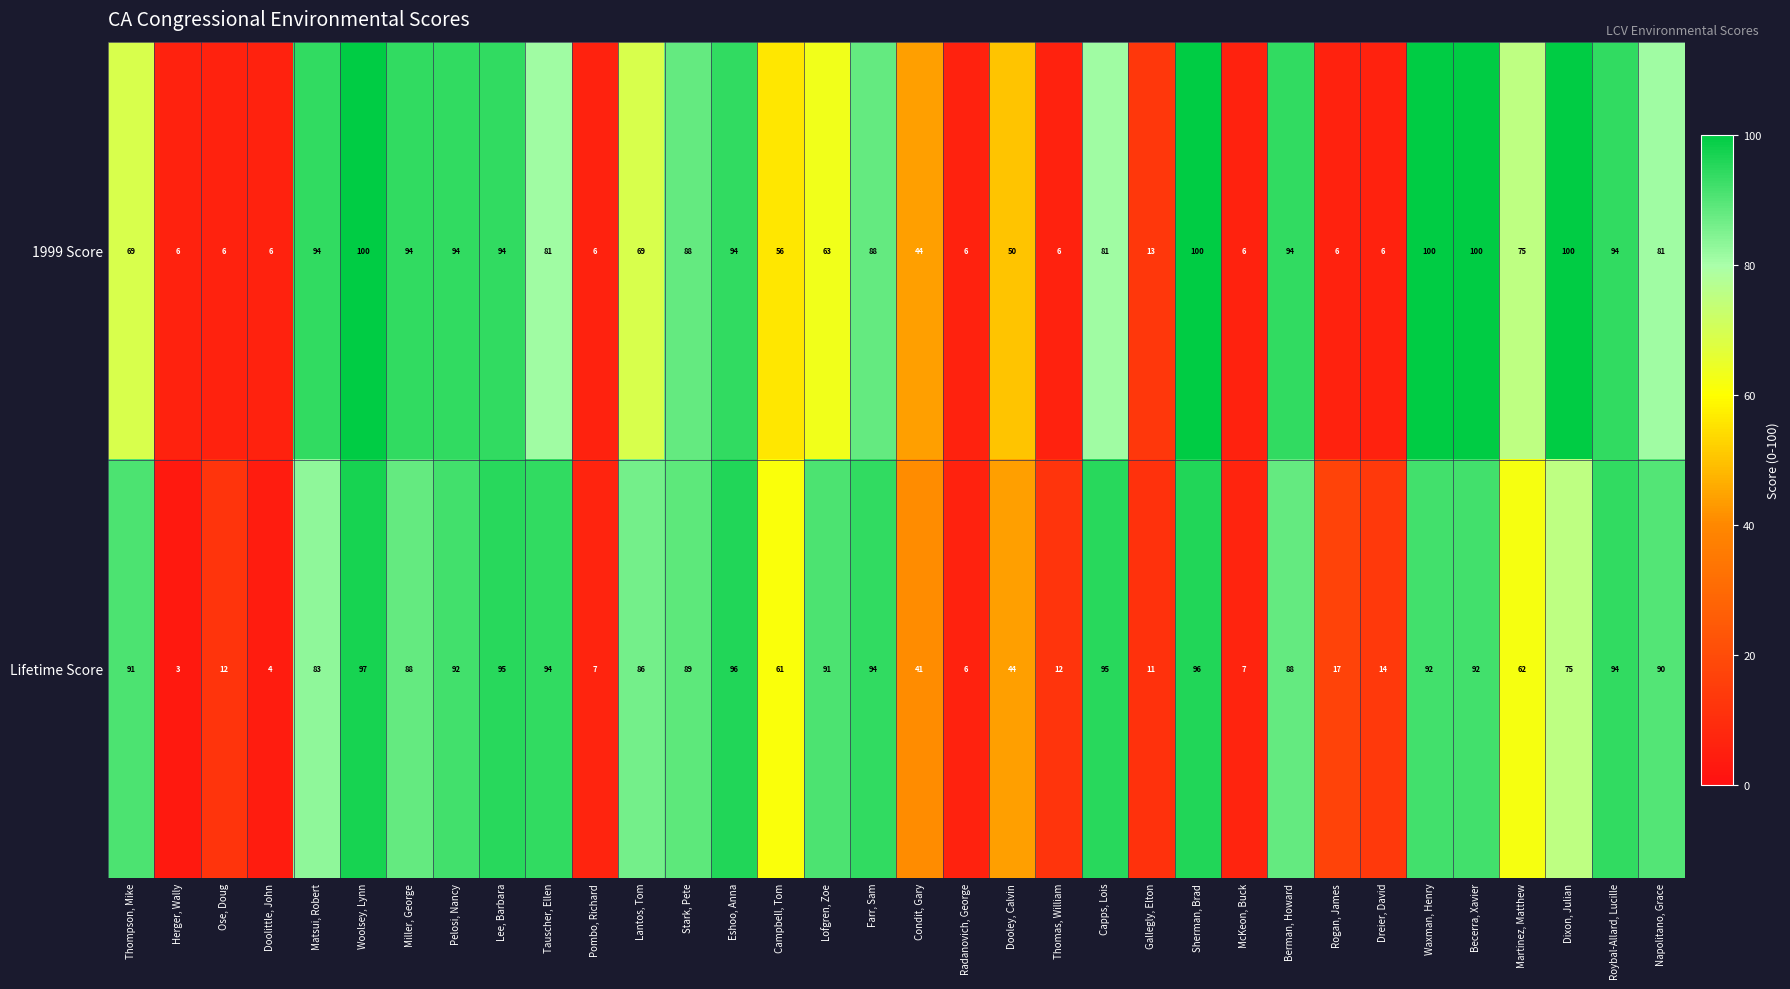

Is it true that 1999 Score equals 94 at Lee, Barbara?

True